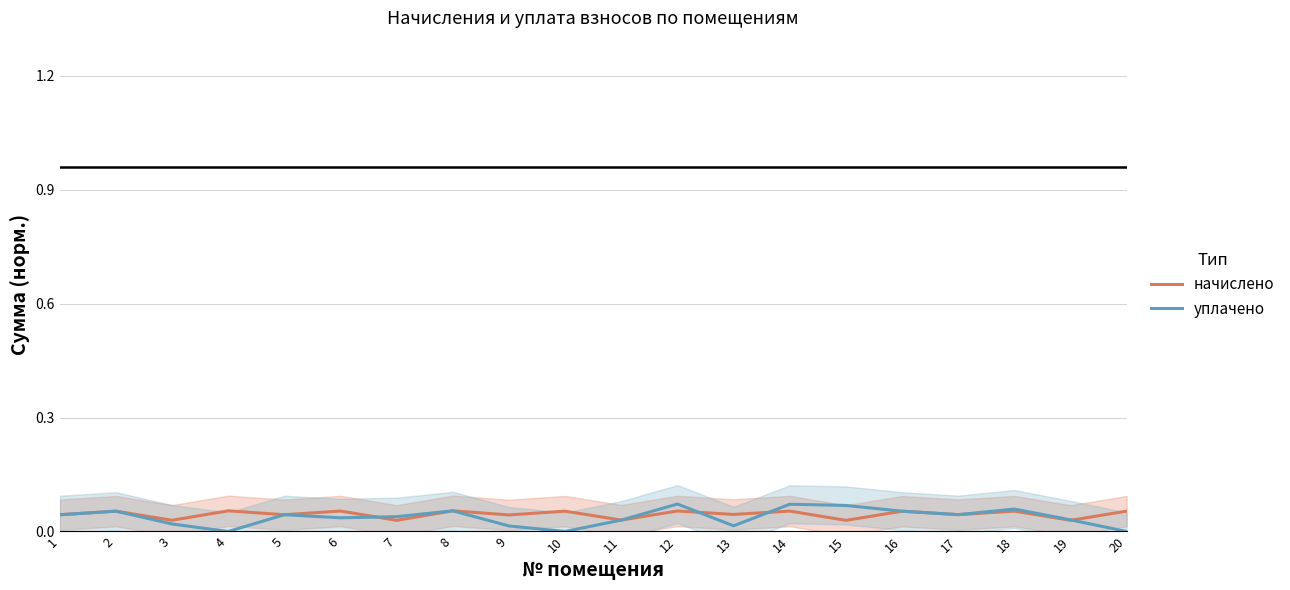

Which series has the largest total across all categories?

начислено